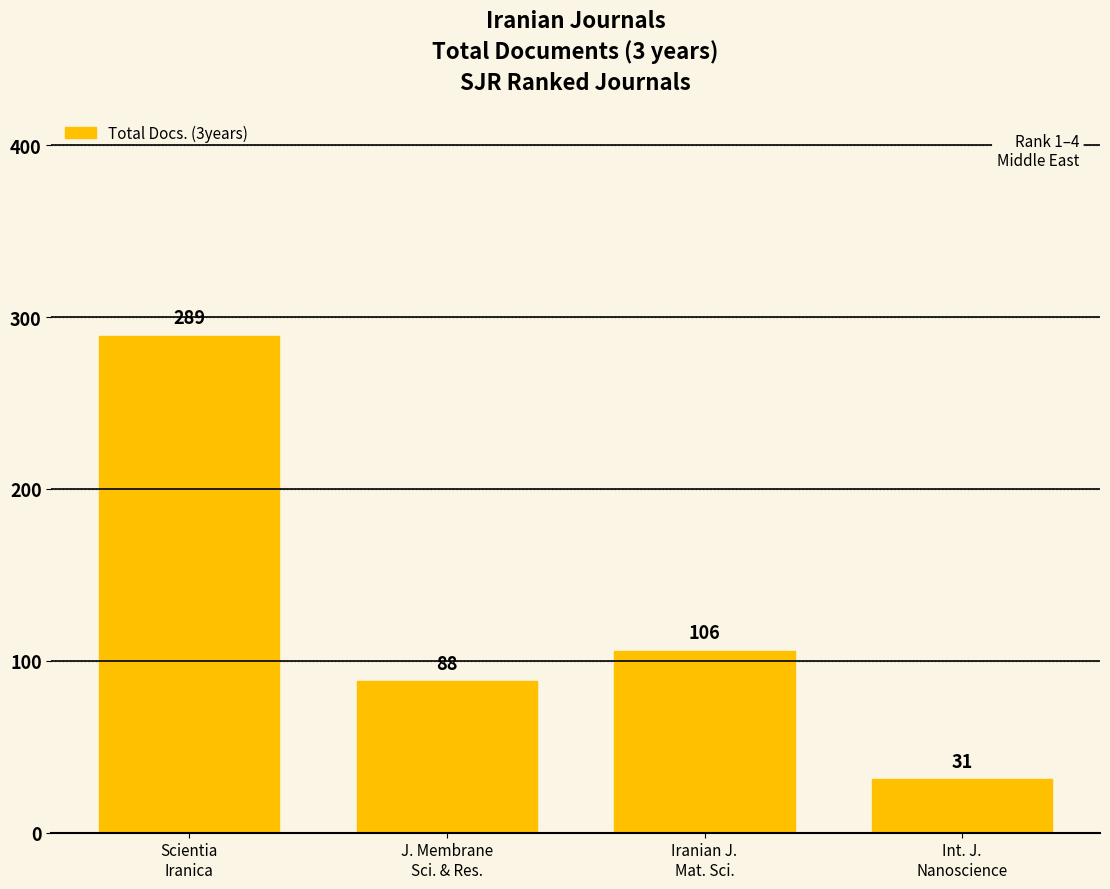

The chart shows a value of 31 at Int. J.
Nanoscience. True or false?

True